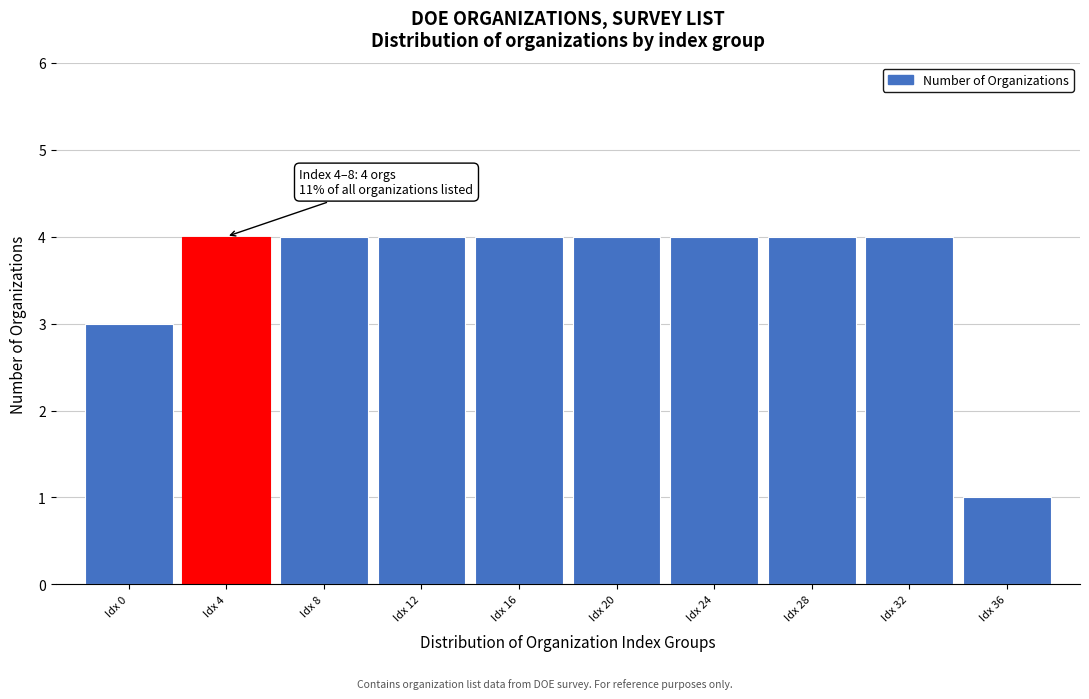

Reading right to left, extract all data points from this chart.

Idx 36=1	Idx 32=4	Idx 28=4	Idx 24=4	Idx 20=4	Idx 16=4	Idx 12=4	Idx 8=4	Idx 4=4	Idx 0=3